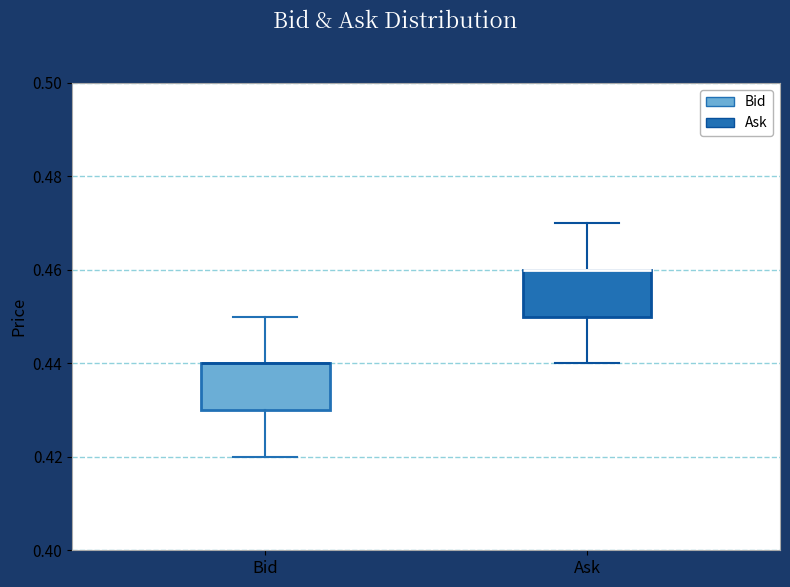

Reading left to right, transcribe this box plot: for each box, give where its median line is, the range the box spans, and where its two whiskers end, as read against the y-axis. The values are not printed on the chart, so give them approximately, as read against the axis.

Bid: median 0.44 (drawn on the box's upper edge), box 0.43 to 0.44, whiskers 0.42 to 0.45
Ask: median 0.46 (drawn on the box's upper edge), box 0.45 to 0.46, whiskers 0.44 to 0.47